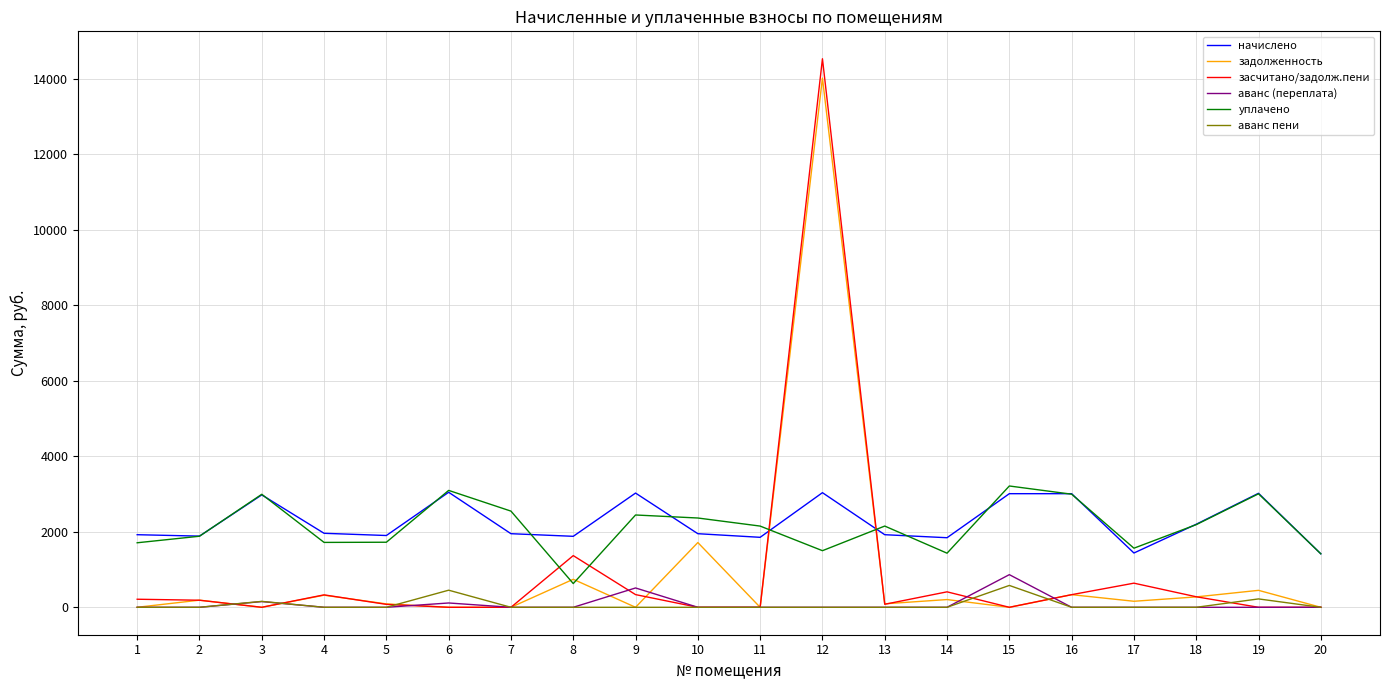

Between 8 and 10, which series saw the biggest shift?

уплачено